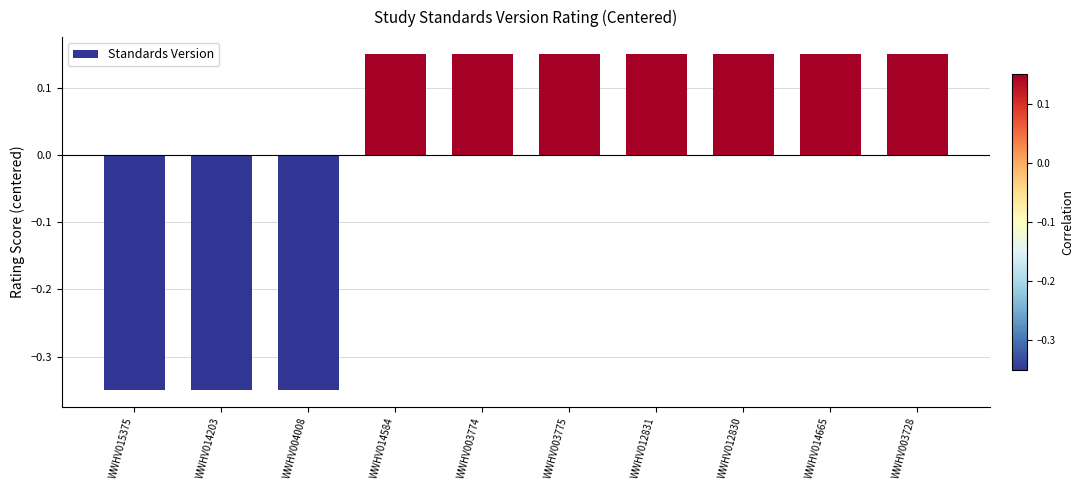

What is the change in value from WWHV004008 to WWHV003728?

+0.5